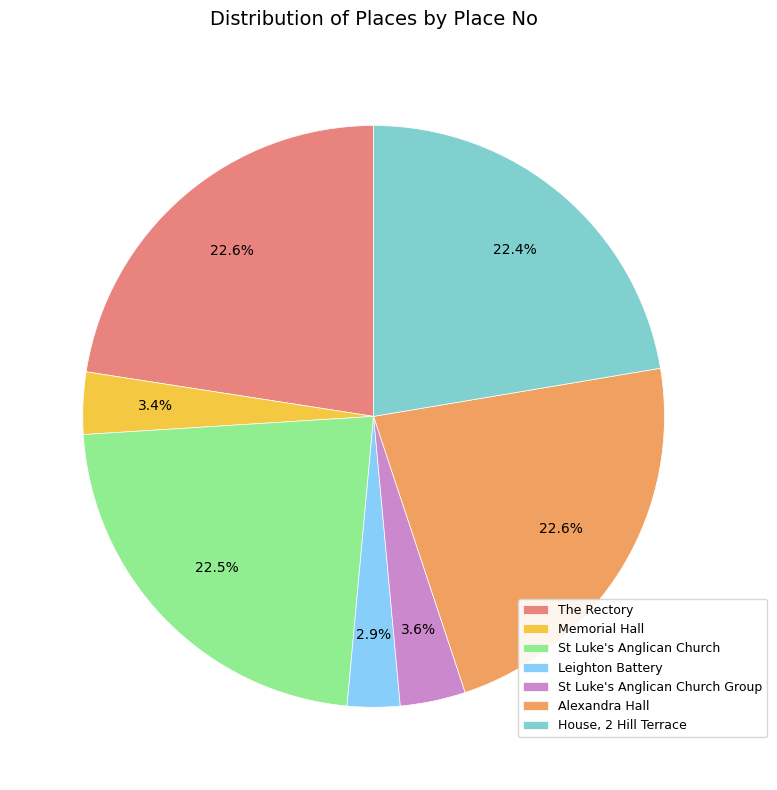

Is the sum of Leighton Battery and St Luke's Anglican Church greater than half?

No